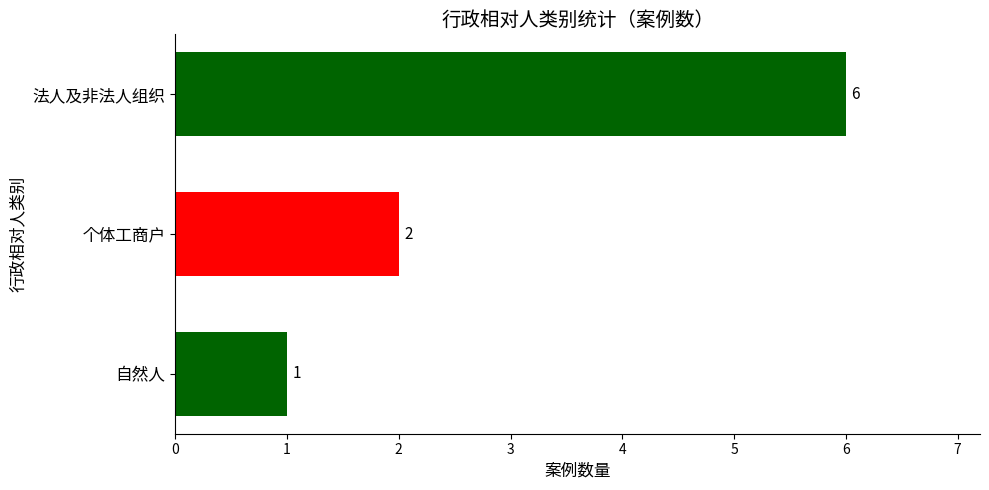

How many values are below 2?

1